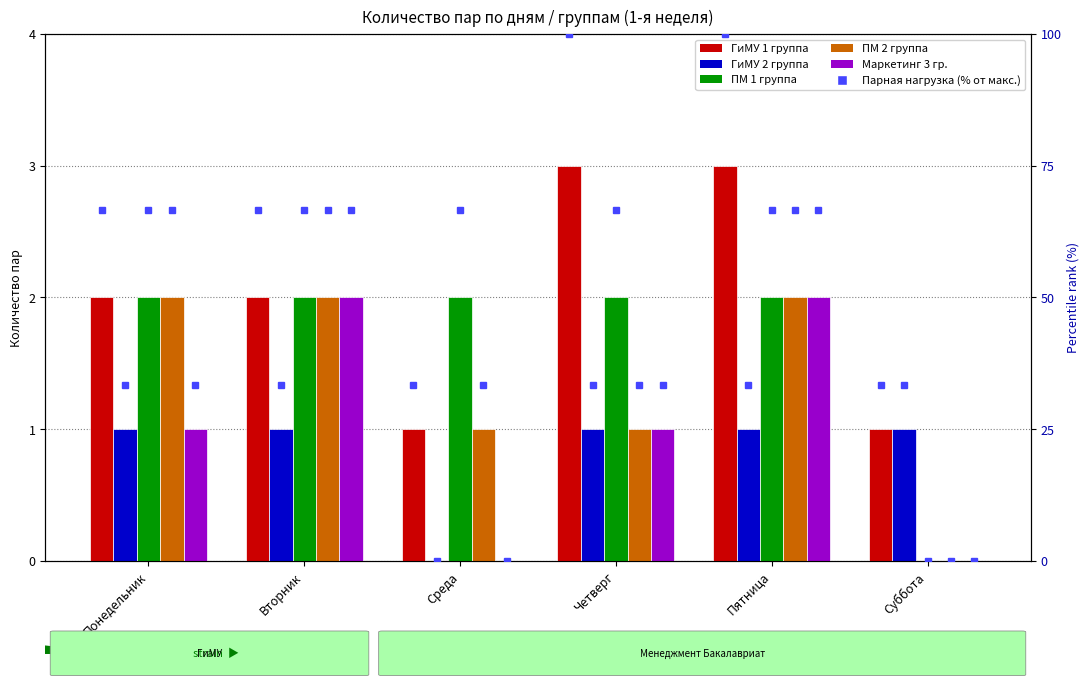

At which label does Маркетинг 3 гр. reach its peak?

Вторник